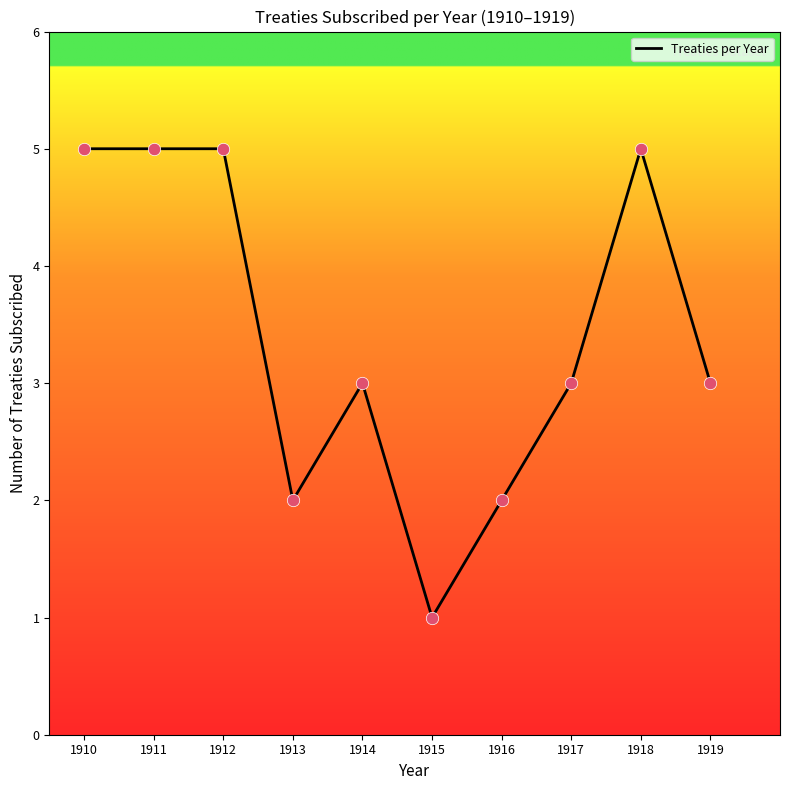

Between 1919 and 1912, which is larger?

1912